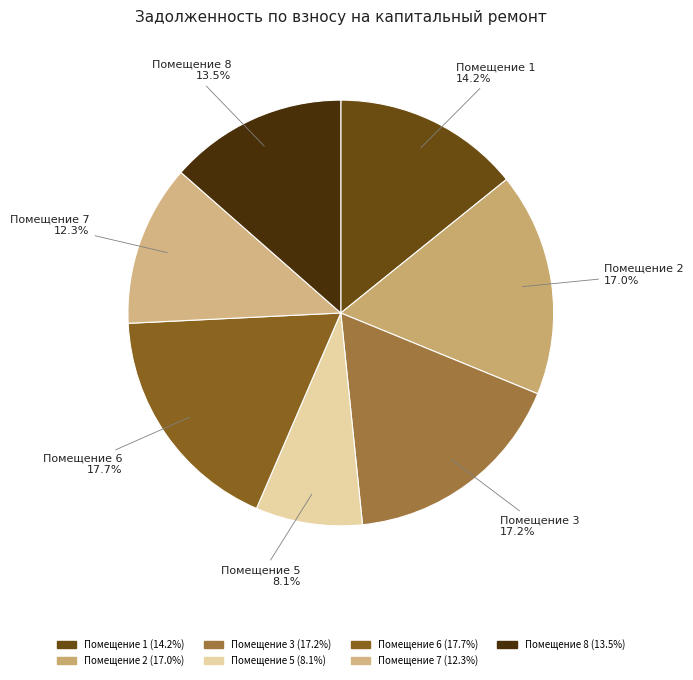

Which has a higher value, Помещение 5 or Помещение 7?

Помещение 7